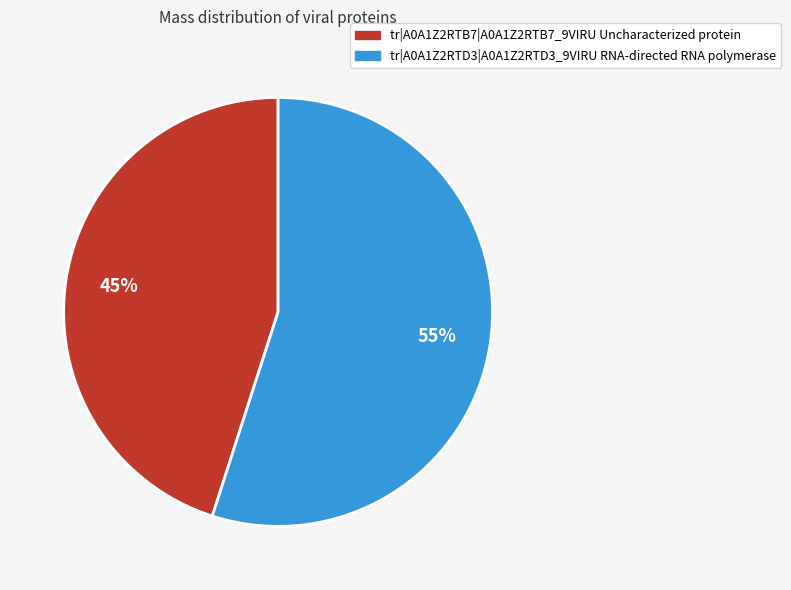

Combined, do tr|A0A1Z2RTD3|A0A1Z2RTD3_9VIRU RNA-directed RNA polymerase and tr|A0A1Z2RTB7|A0A1Z2RTB7_9VIRU Uncharacterized protein account for over 50%?

Yes